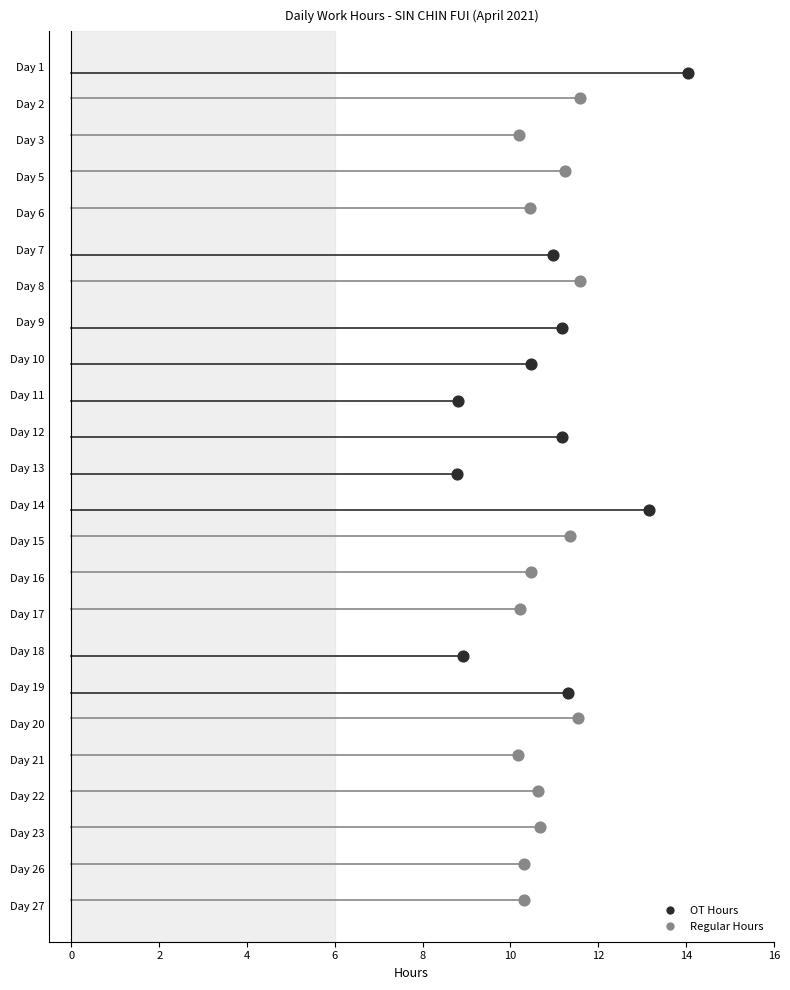

Is the value of Regular Hours at Day 21 greater than the value of OT Hours at Day 5?

Yes